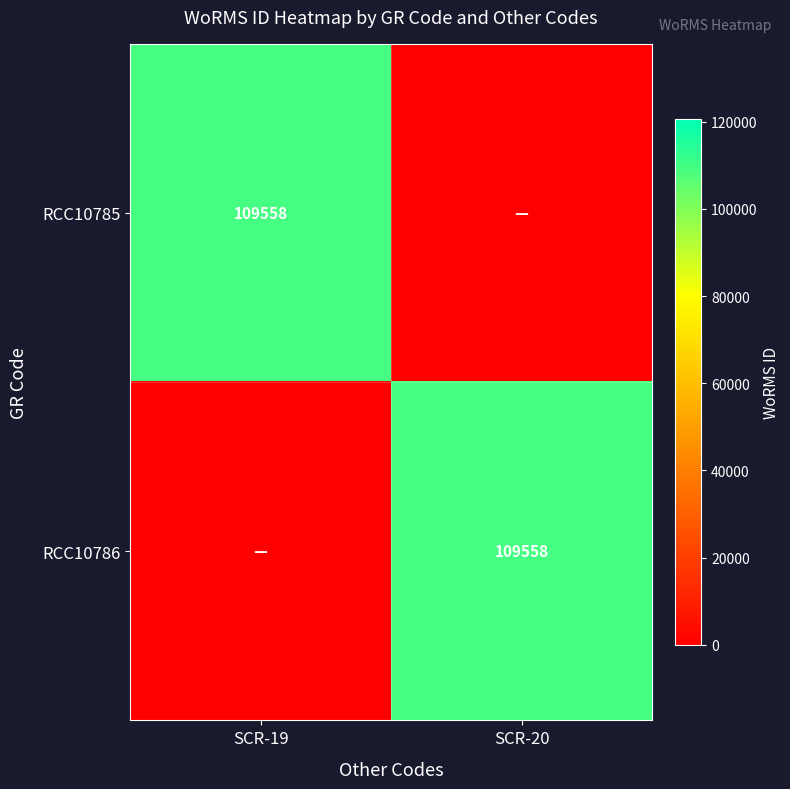

Is it true that RCC10785 equals 109558 at SCR-19?

True